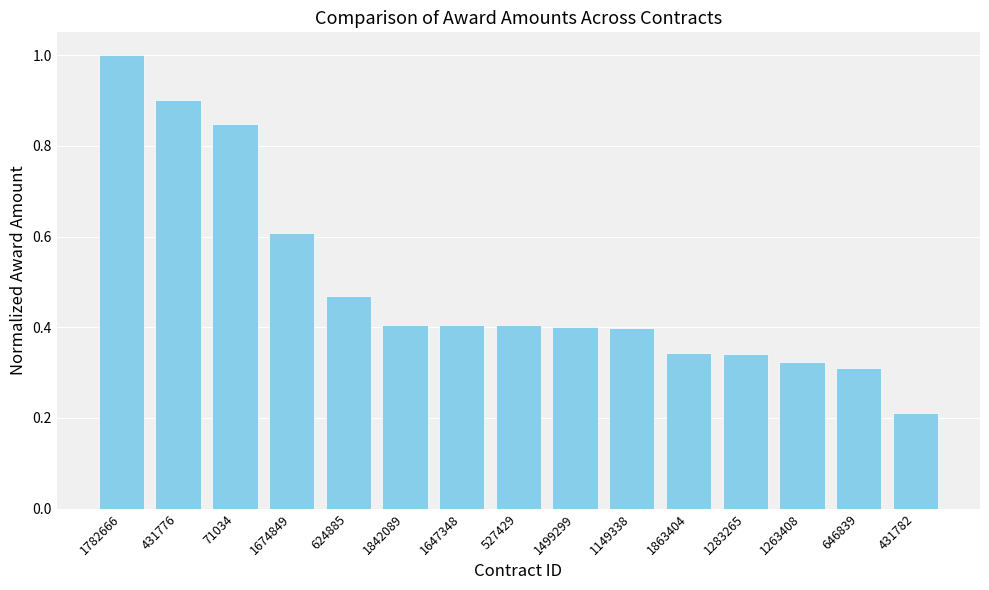

Which has a higher value, 1674849 or 1647348?

1674849